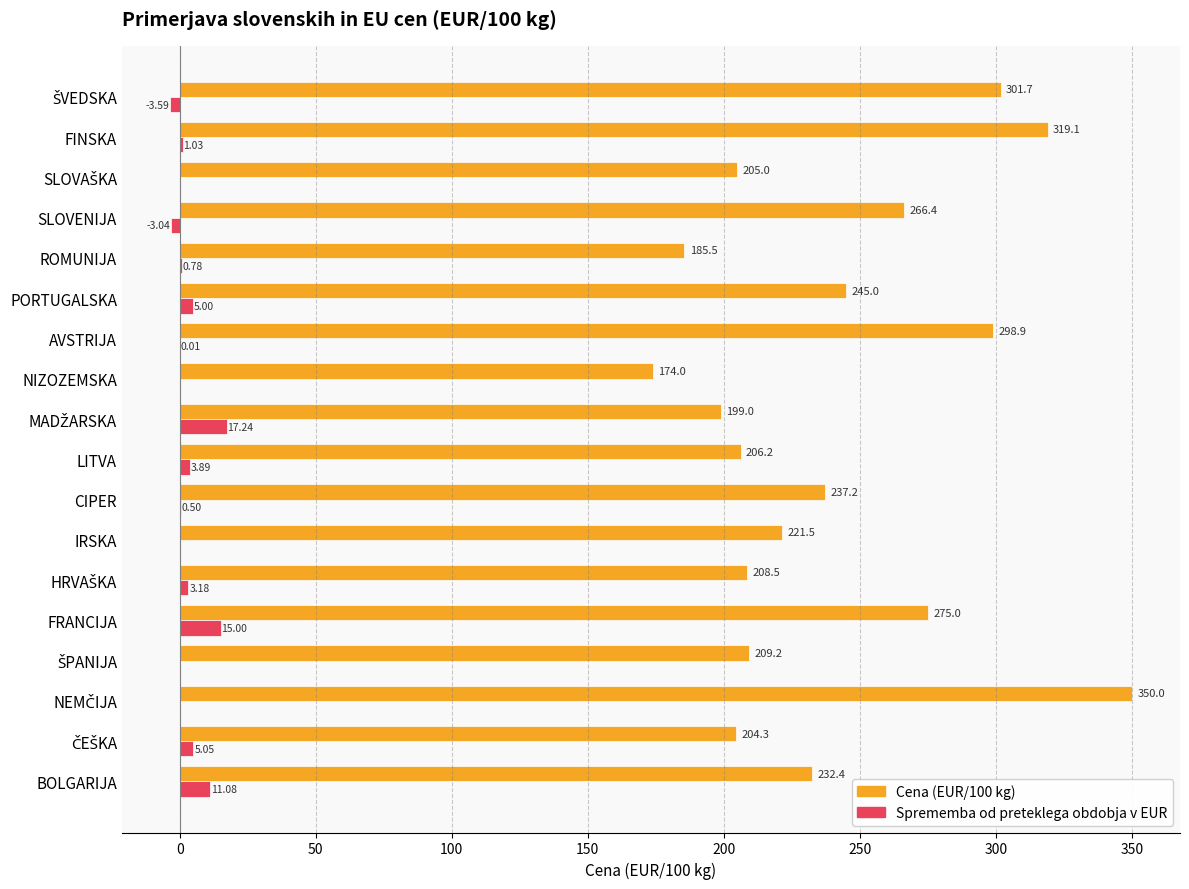

At which label is Cena (EUR/100 kg) closest to 262?

SLOVENIJA